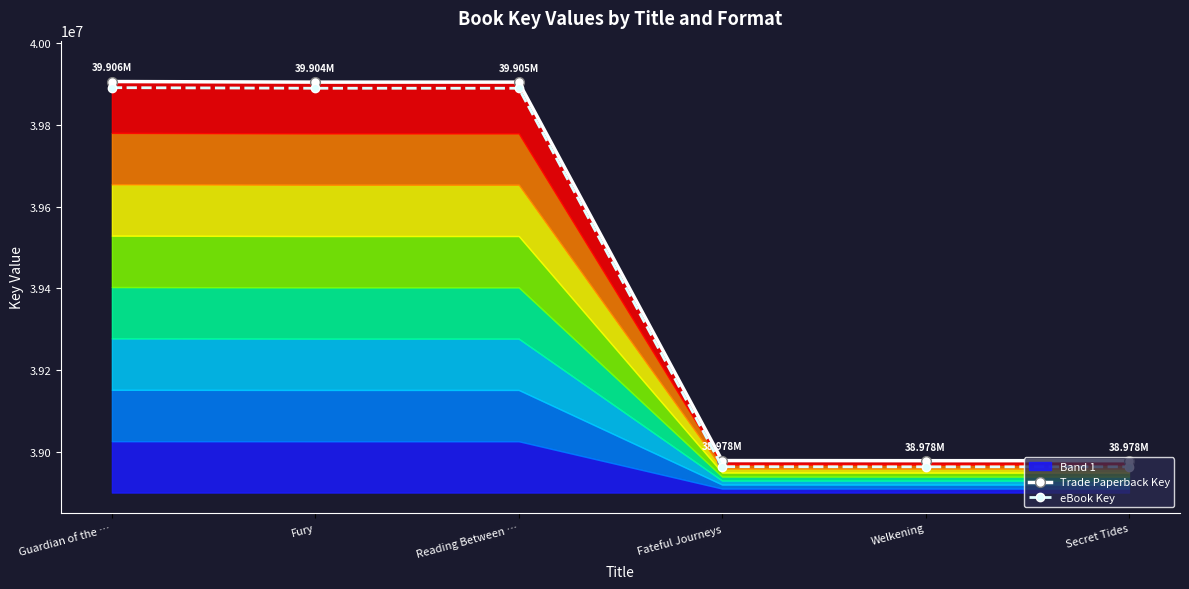

What is the average value of the Trade Paperback Key series?

39441539